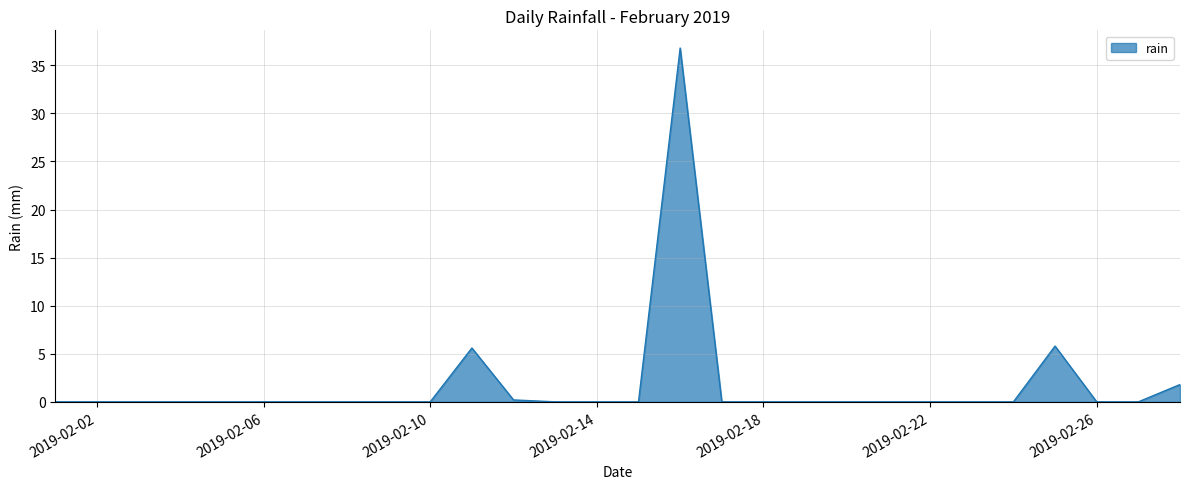

Reading left to right, list all the values displayed in this chart.

0.0	0.0	0.0	0.0	0.0	0.0	0.0	0.0	0.0	0.0	5.6	0.2	0.0	0.0	0.0	36.8	0.0	0.0	0.0	0.0	0.0	0.0	0.0	0.0	5.8	0.0	0.0	1.8